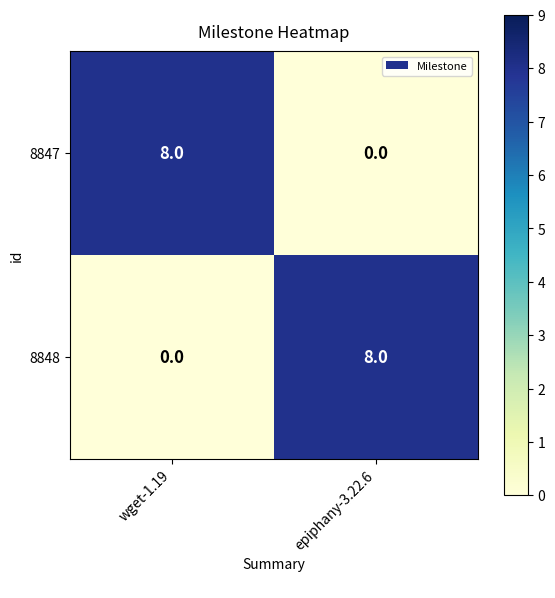

List the labels in order of 8847 value, smallest first.

epiphany-3.22.6, wget-1.19